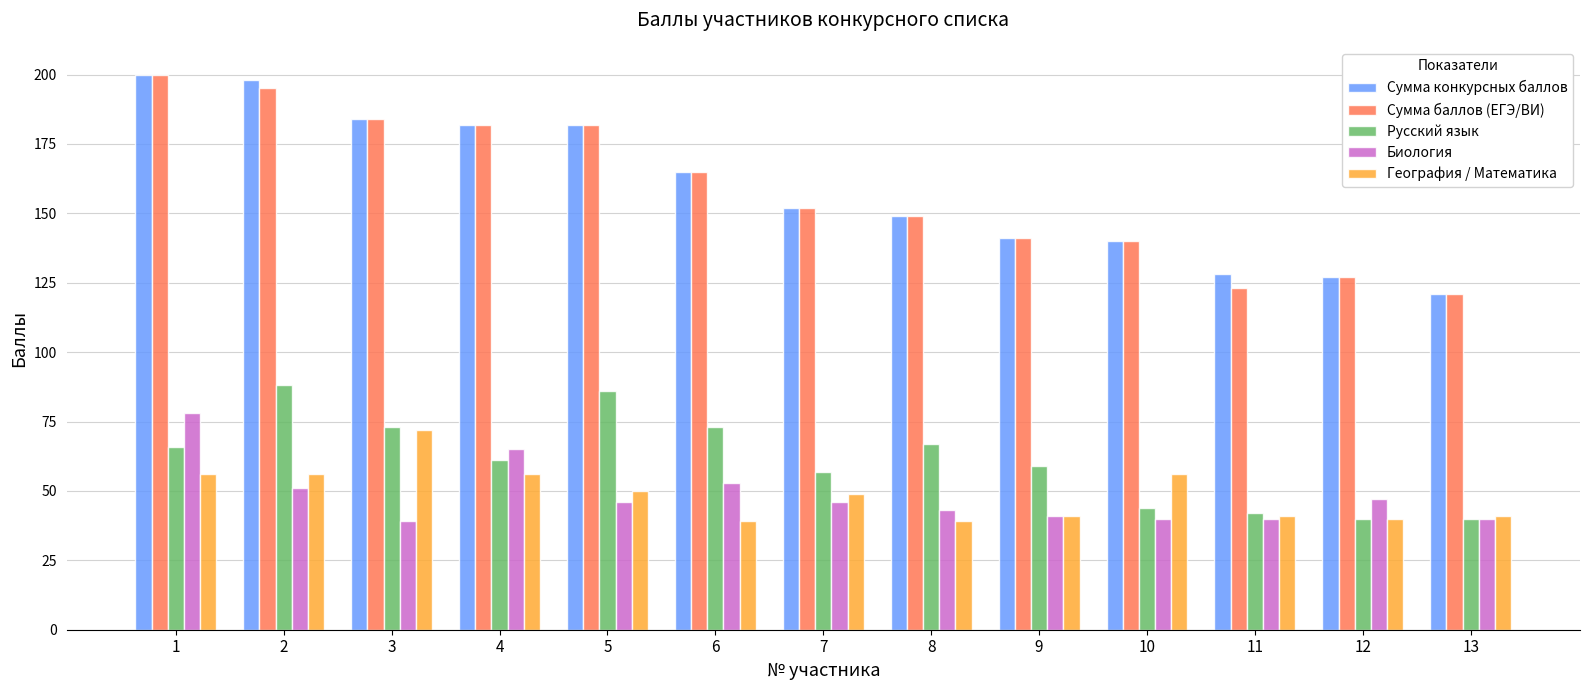

Reading right to left, extract all data points from this chart.

Сумма конкурсных баллов: 13=121	12=127	11=128	10=140	9=141	8=149	7=152	6=165	5=182	4=182	3=184	2=198	1=200
Сумма баллов (ЕГЭ/ВИ): 13=121	12=127	11=123	10=140	9=141	8=149	7=152	6=165	5=182	4=182	3=184	2=195	1=200
Русский язык: 13=40	12=40	11=42	10=44	9=59	8=67	7=57	6=73	5=86	4=61	3=73	2=88	1=66
Биология: 13=40	12=47	11=40	10=40	9=41	8=43	7=46	6=53	5=46	4=65	3=39	2=51	1=78
География / Математика: 13=41	12=40	11=41	10=56	9=41	8=39	7=49	6=39	5=50	4=56	3=72	2=56	1=56